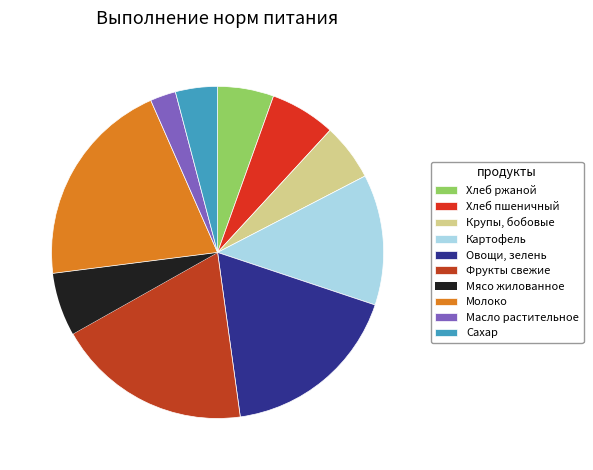

Count the number of slices in the pie.

10